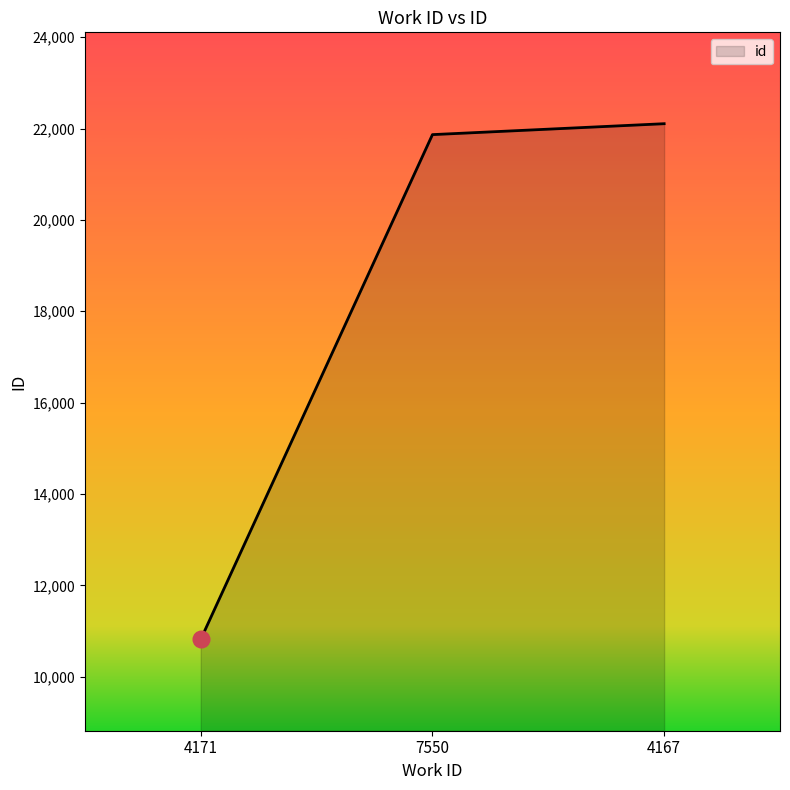

What position from the right is 4167?

1